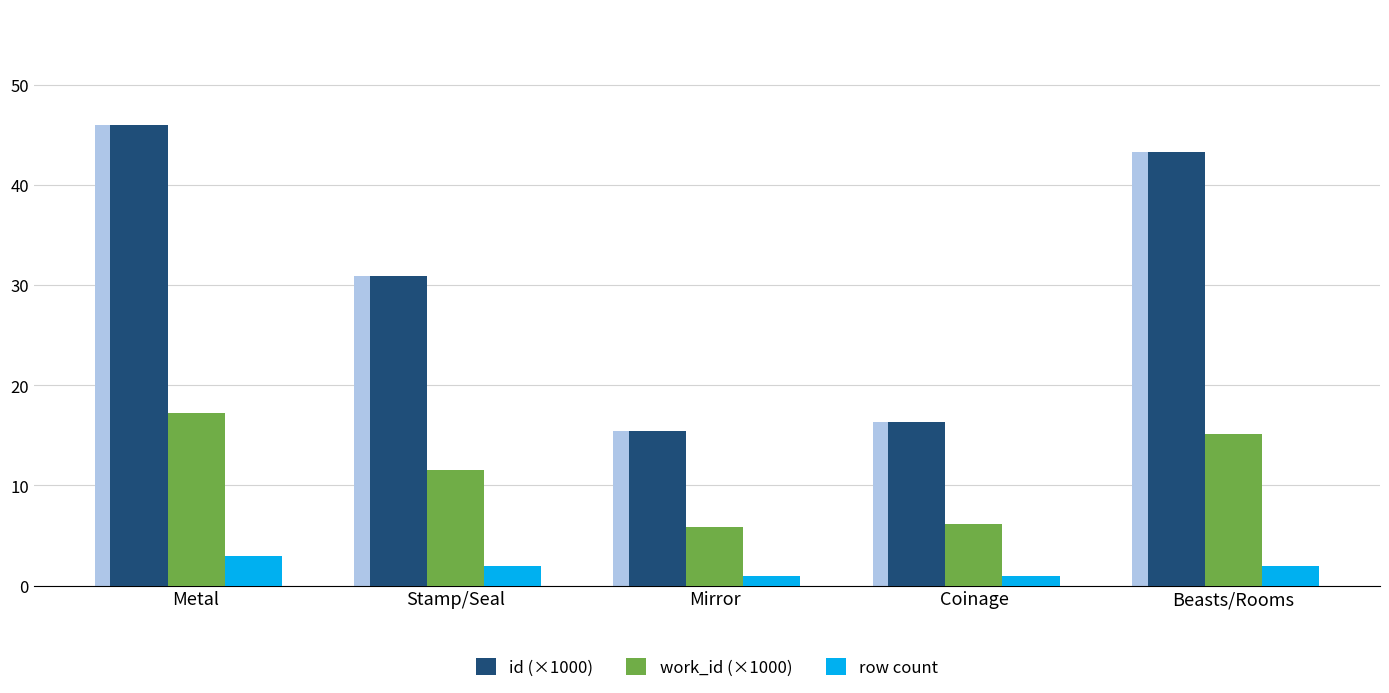

Which category has the highest value in the row count series?

Metal